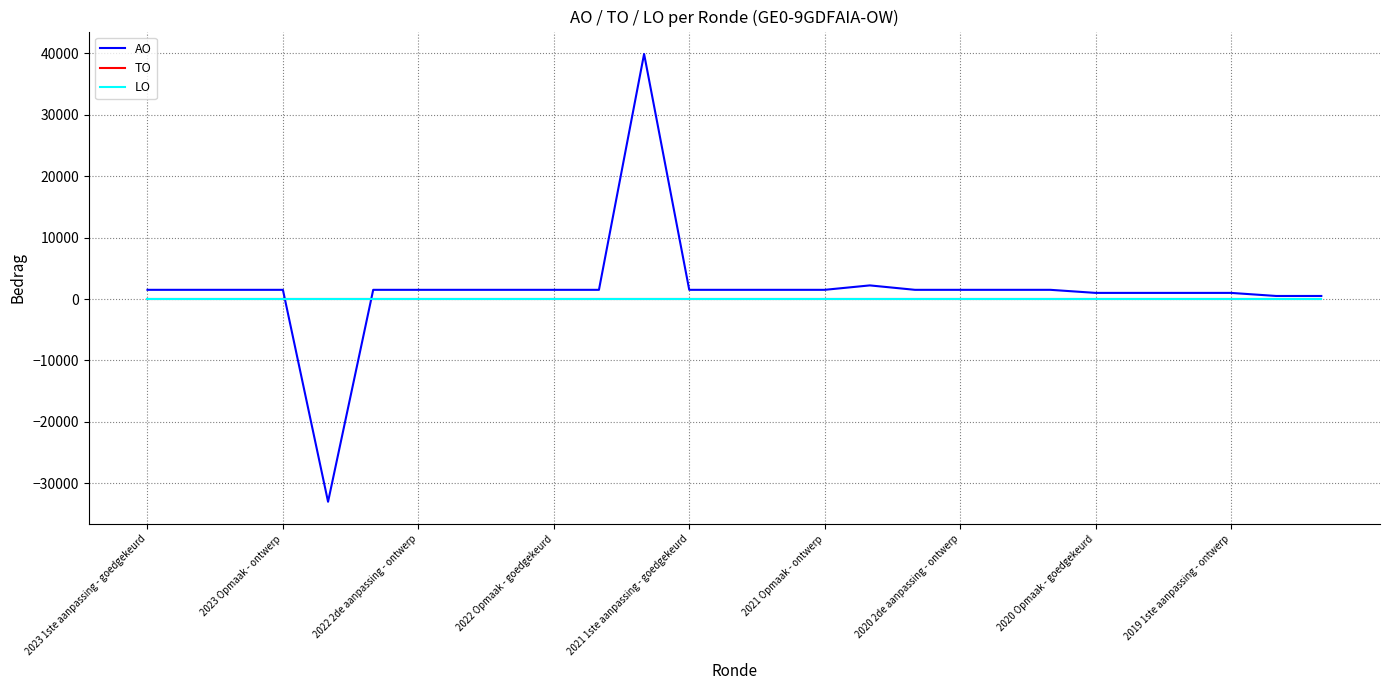

Does the chart display data point markers on the line(s)?

No